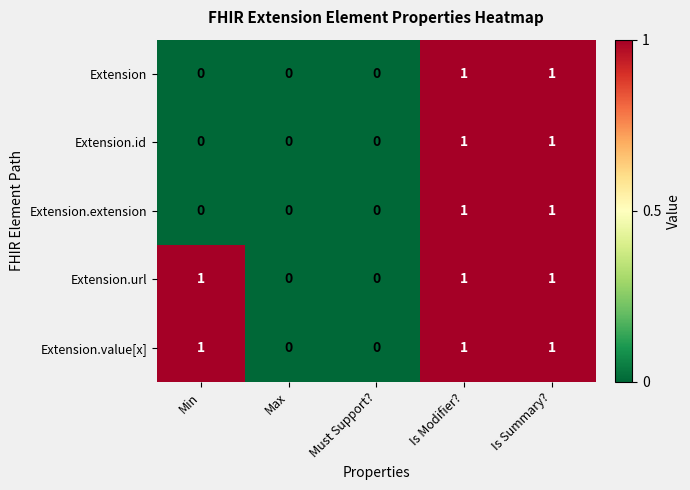

What is the sum of all Extension.value[x] values?

3